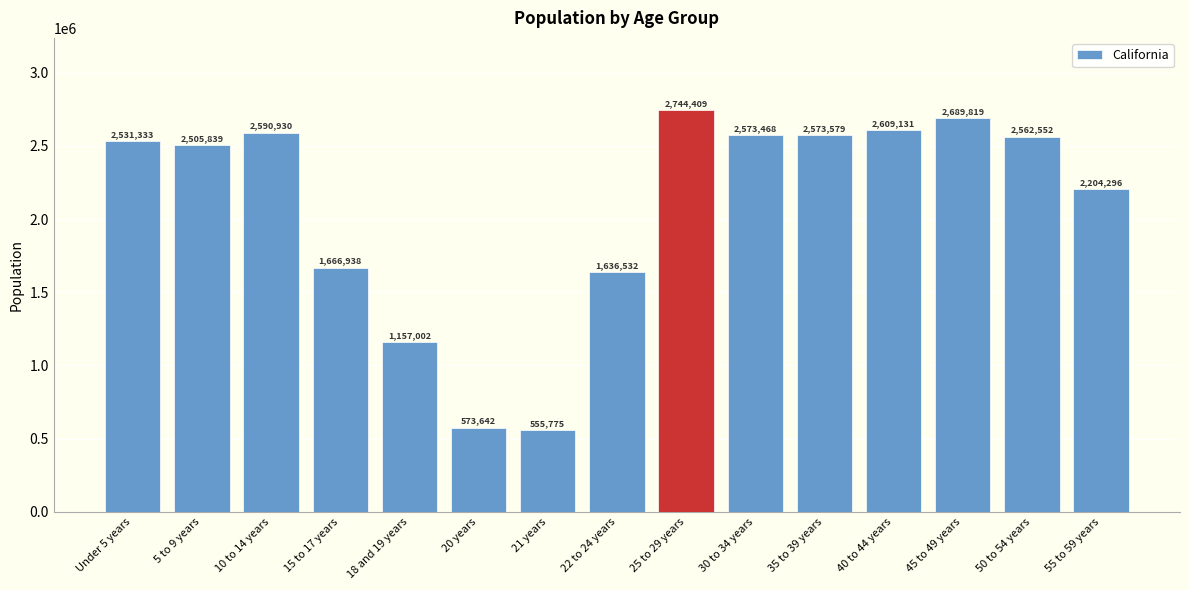

Is it true that the value at 5 to 9 years is 2505839?

True